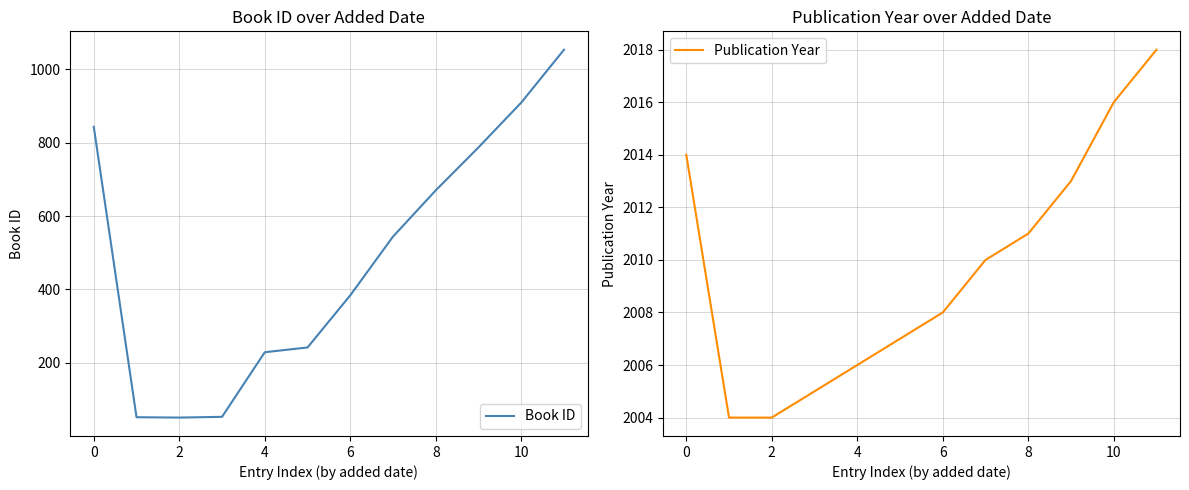

True or false: Publication Year has a value of 2006 at 4.

True